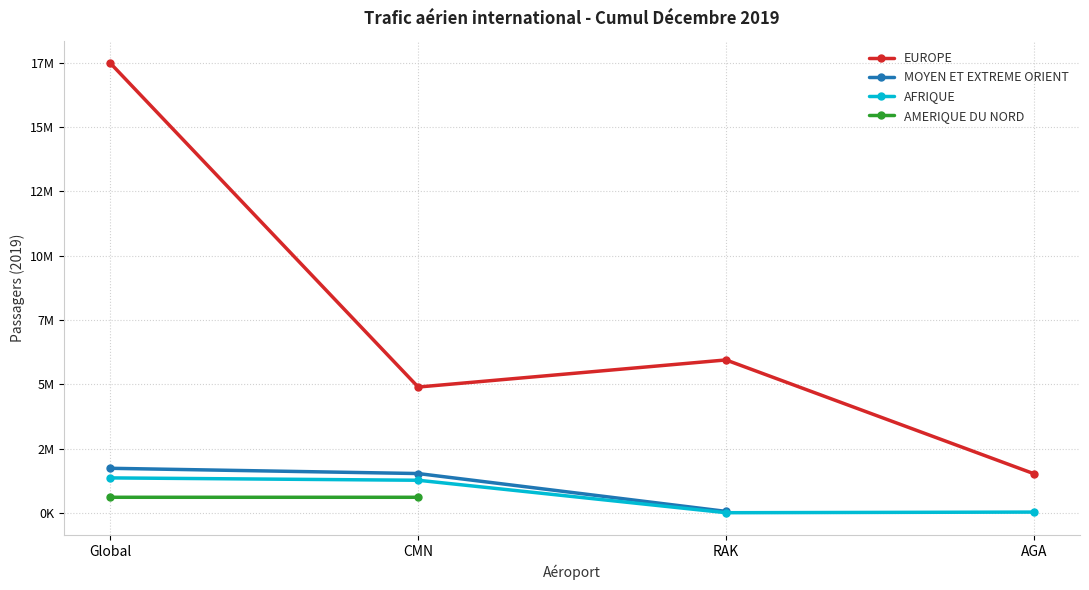

Is this an area chart (filled region under the line)?

No